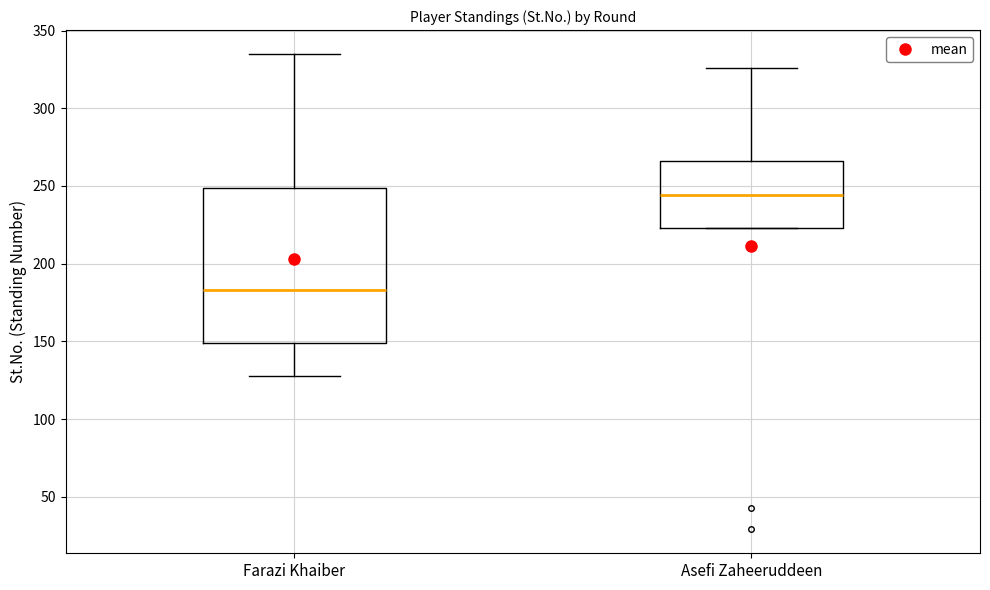

Which box is the tallest, from its lower edge to its upper edge?

Farazi Khaiber